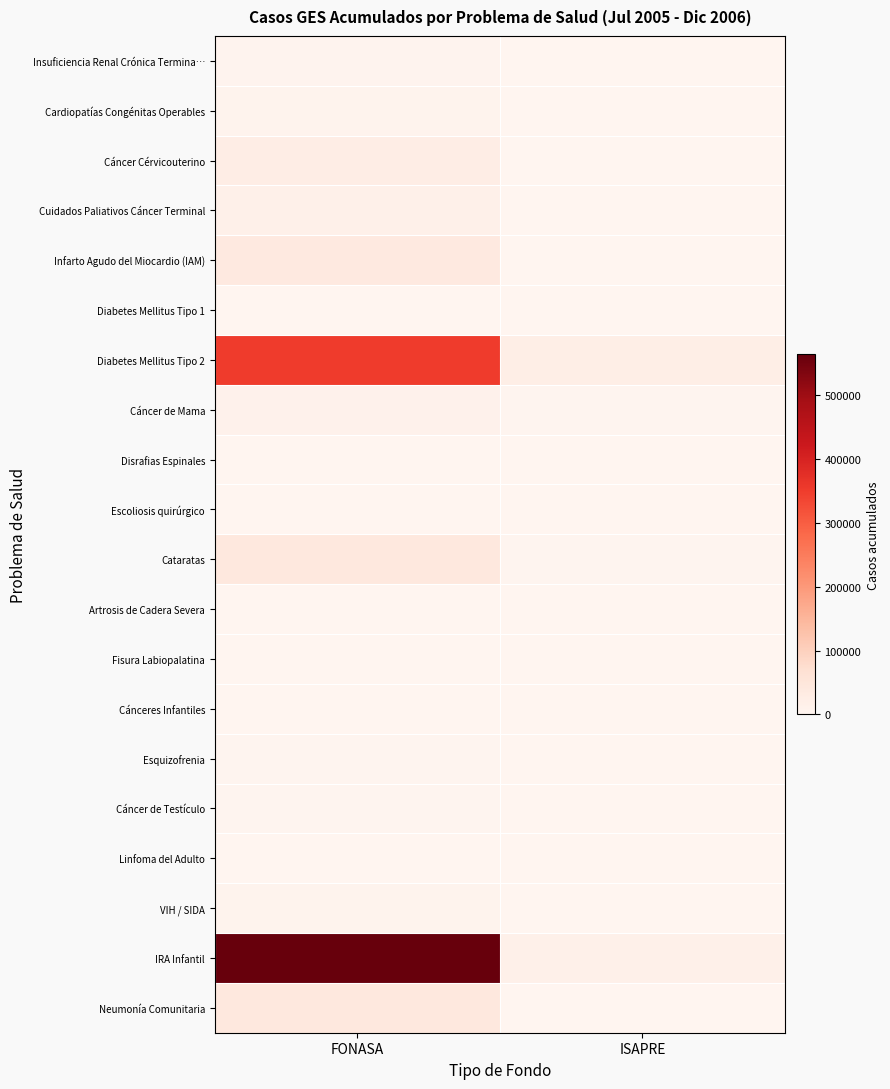

What is the smallest value displayed?

25